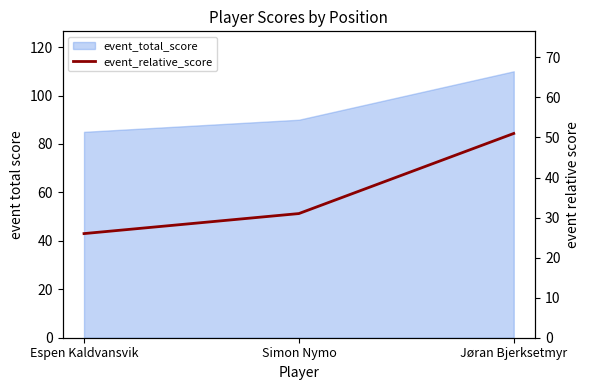

The value at Espen Kaldvansvik is 26. True or false?

True